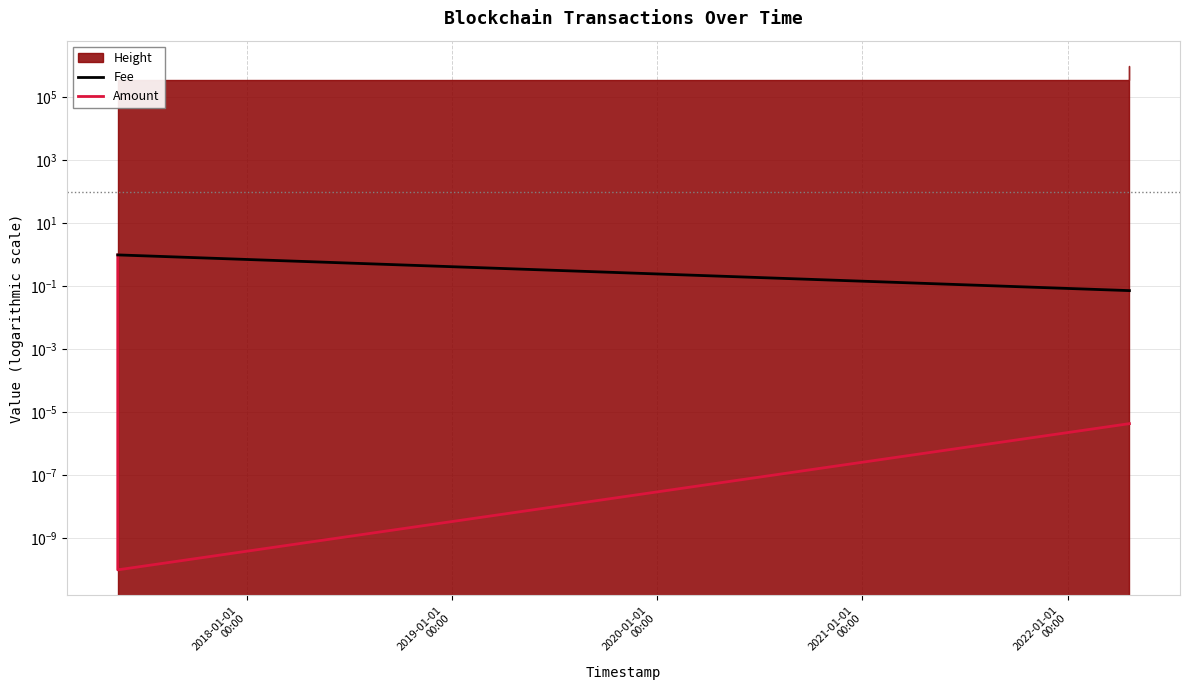

The Amount series shows 0.0 at 2020-01-01
00:00. True or false?

False